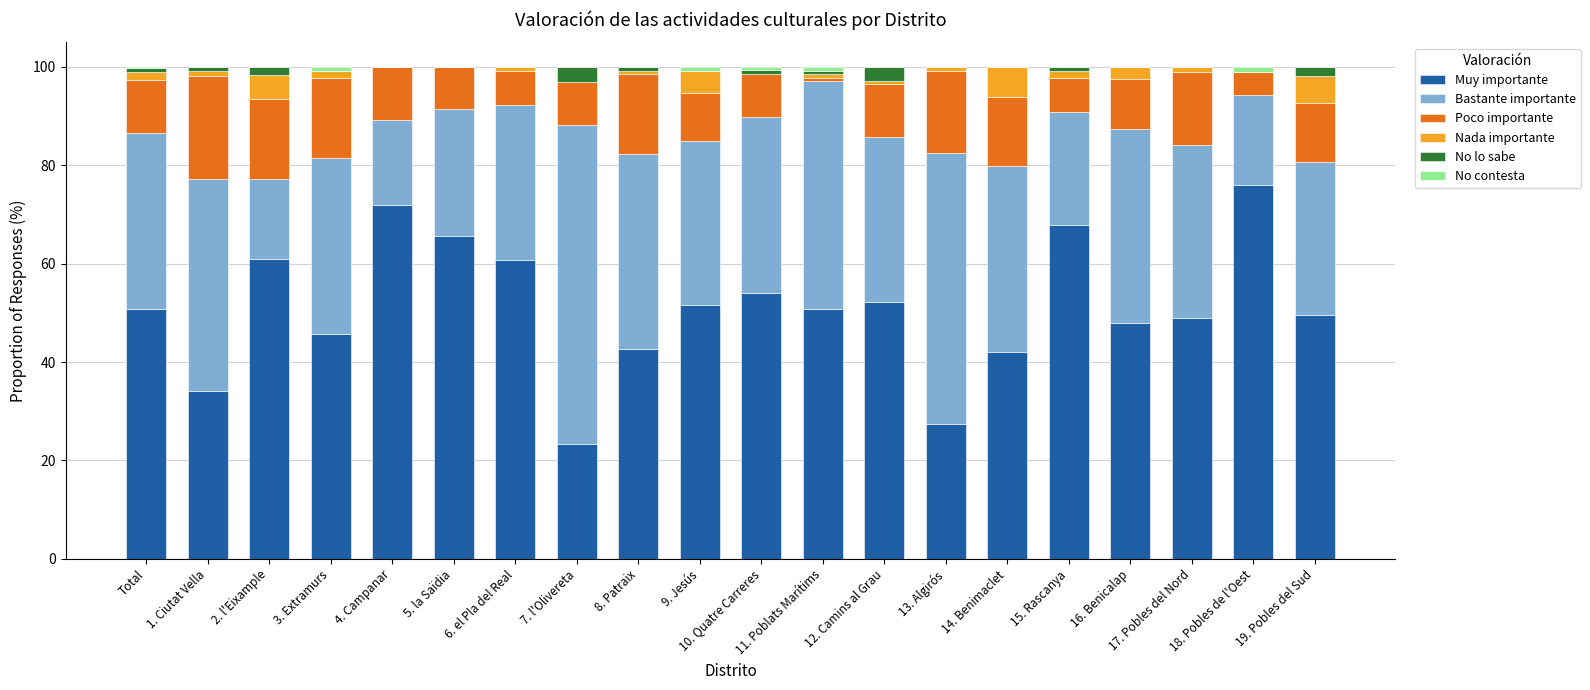

Is it true that Muy importante equals 42.5 at 18. Pobles de l'Oest?

False